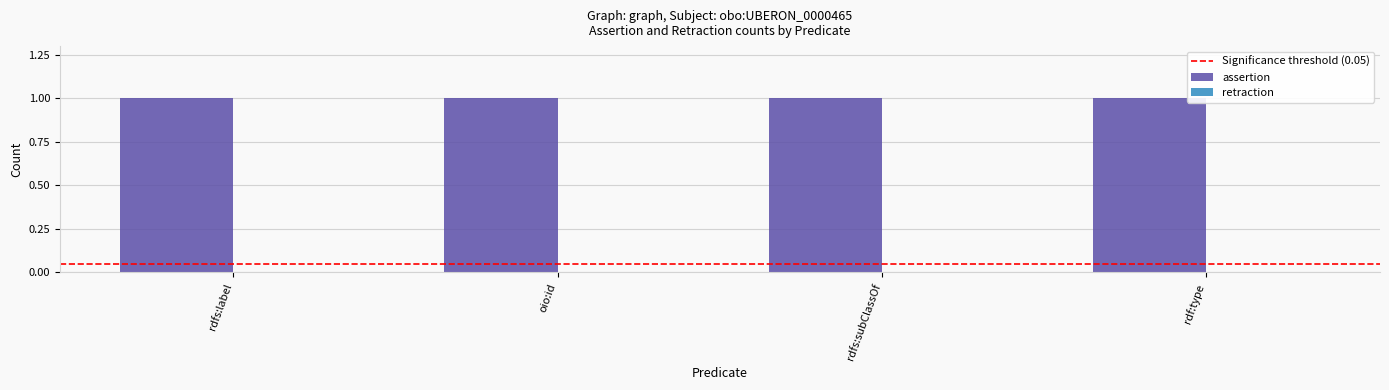

How many bars are there in total?

8